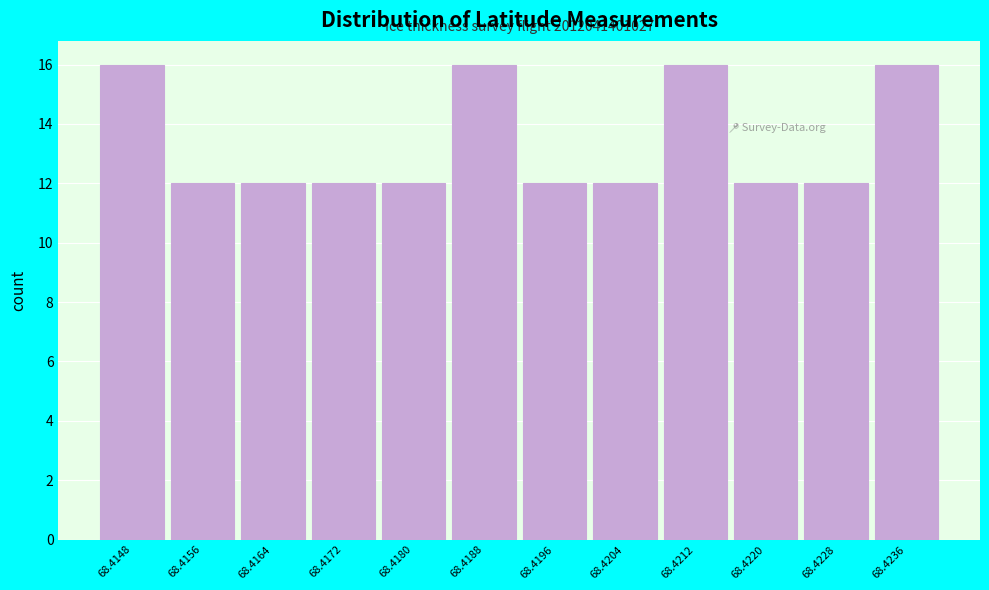

Reading left to right, what are all the values shown in this chart?

16	12	12	12	12	16	12	12	16	12	12	16